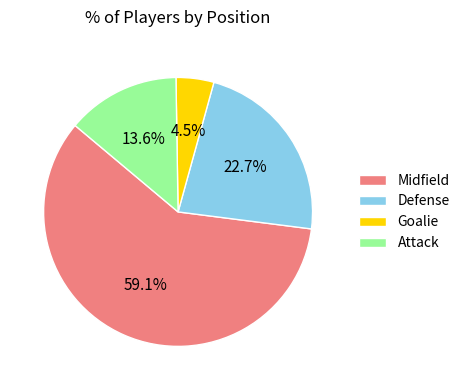

Which slice is the smallest?

Goalie